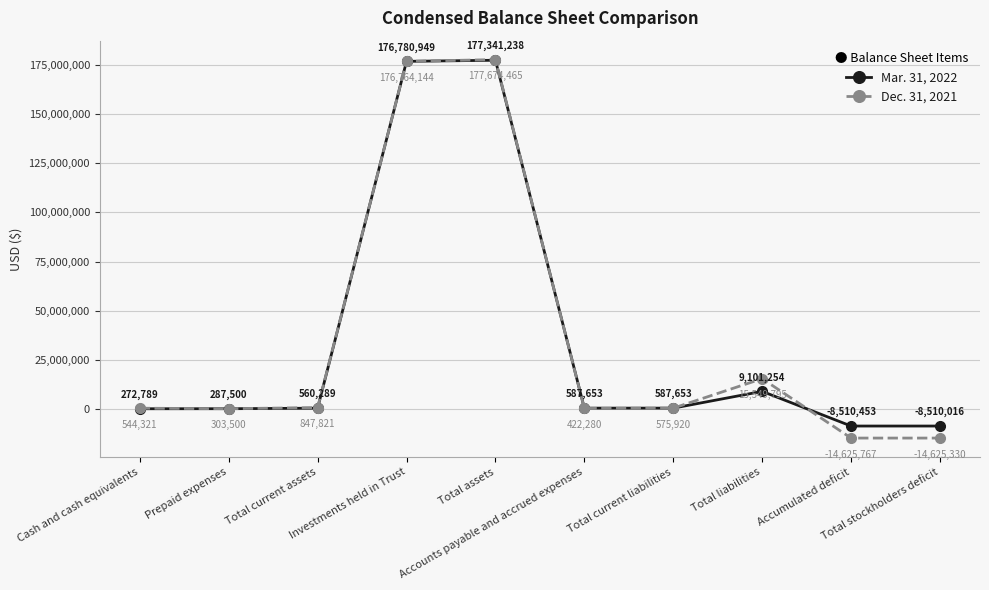

What is the difference between the second highest and minimum values in the Dec. 31, 2021 series?

191389911